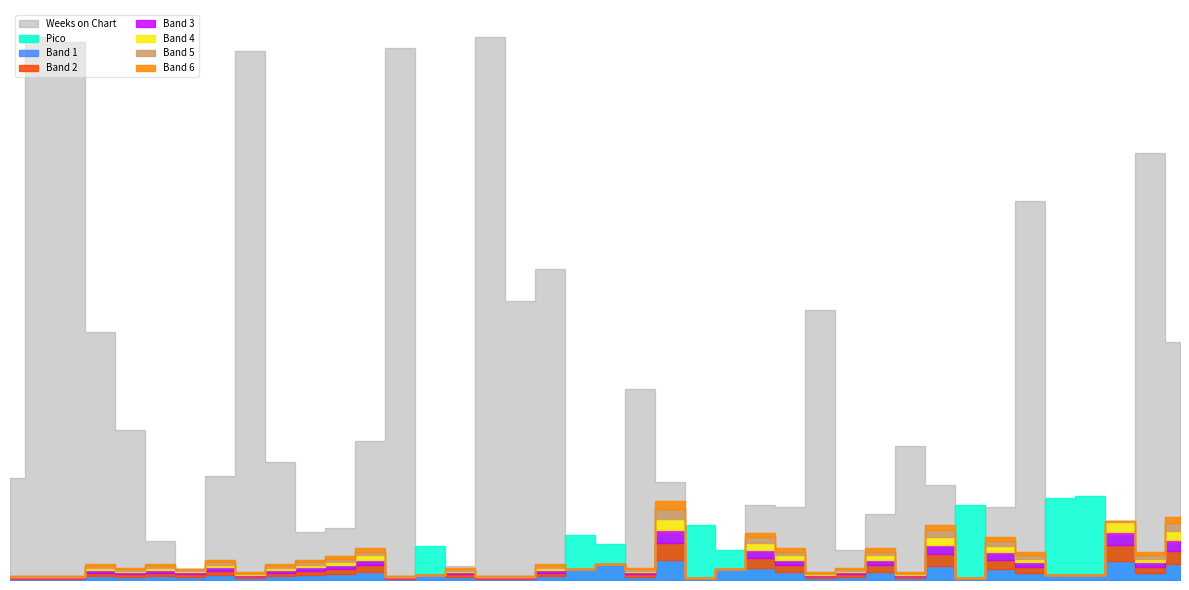

What is the difference between the second highest and minimum values in the Weeks on Chart series?

238